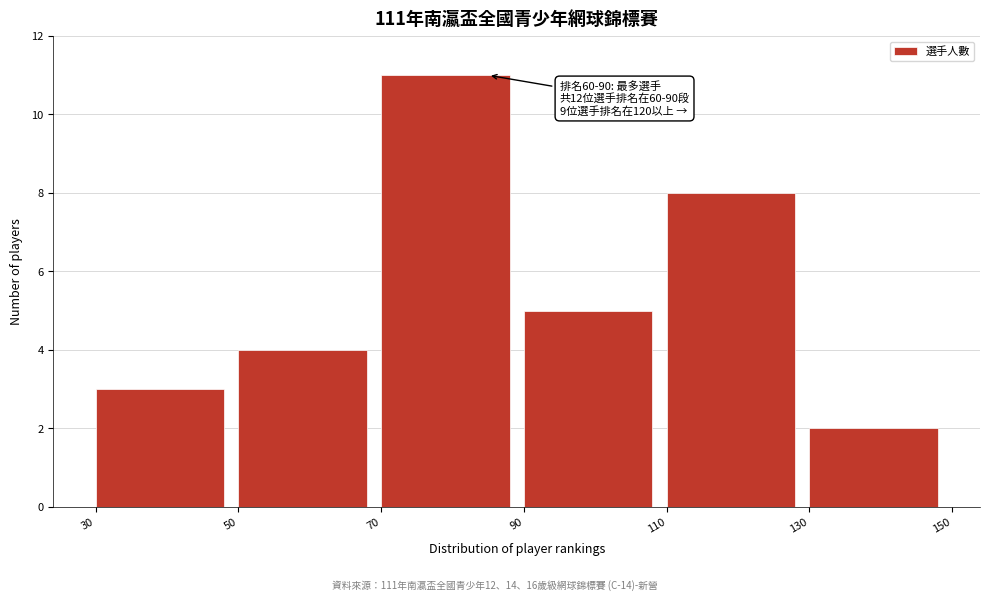

Over which range of the x-axis is the bar tallest?

70 to 90